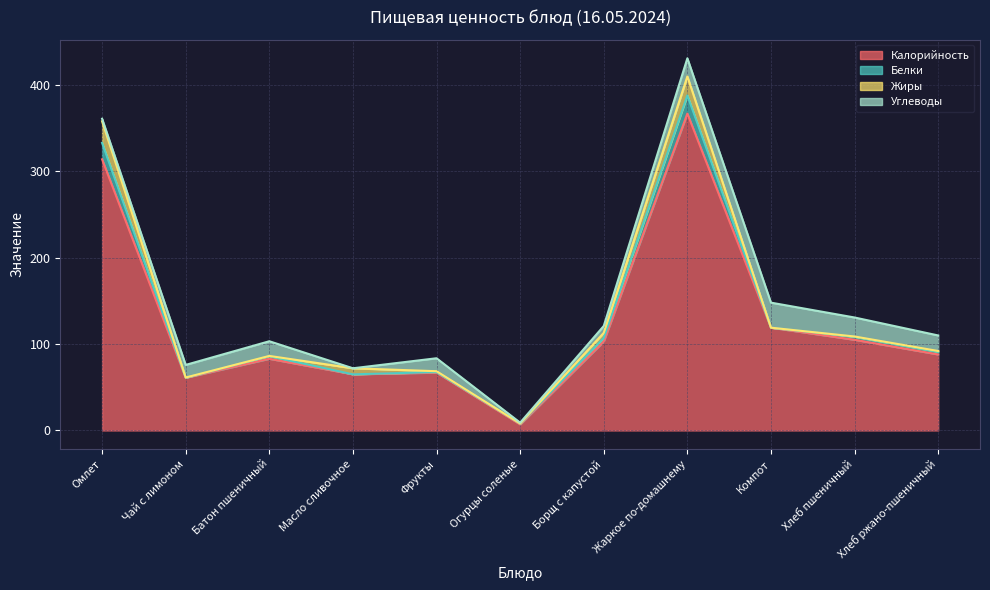

After their last crossing, which series has the higher values: Углеводы or Жиры?

Углеводы